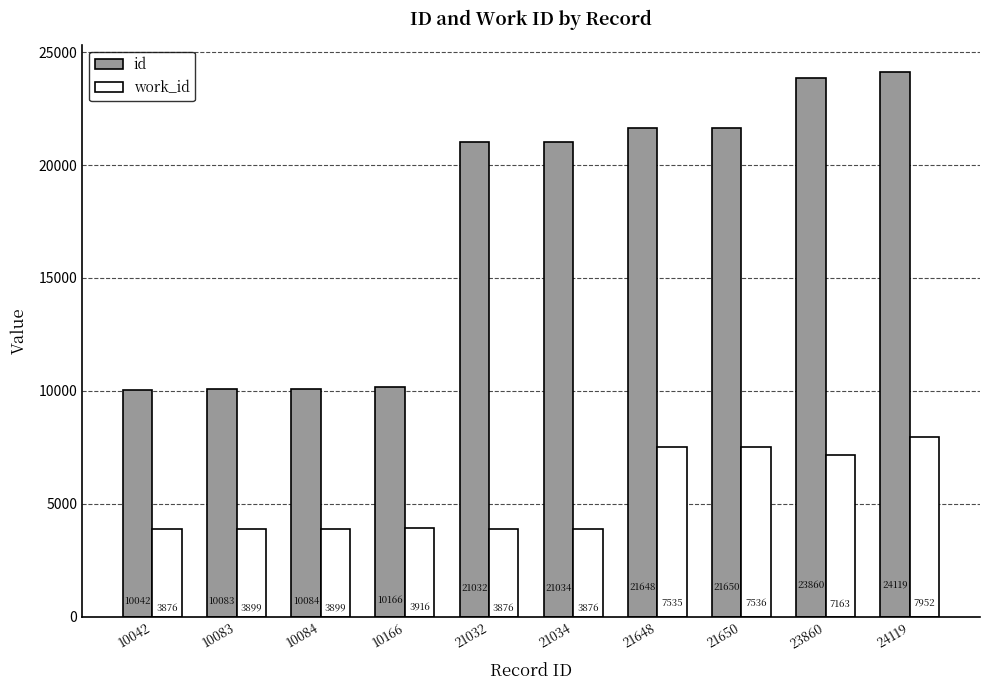

Which series has the largest total across all categories?

id